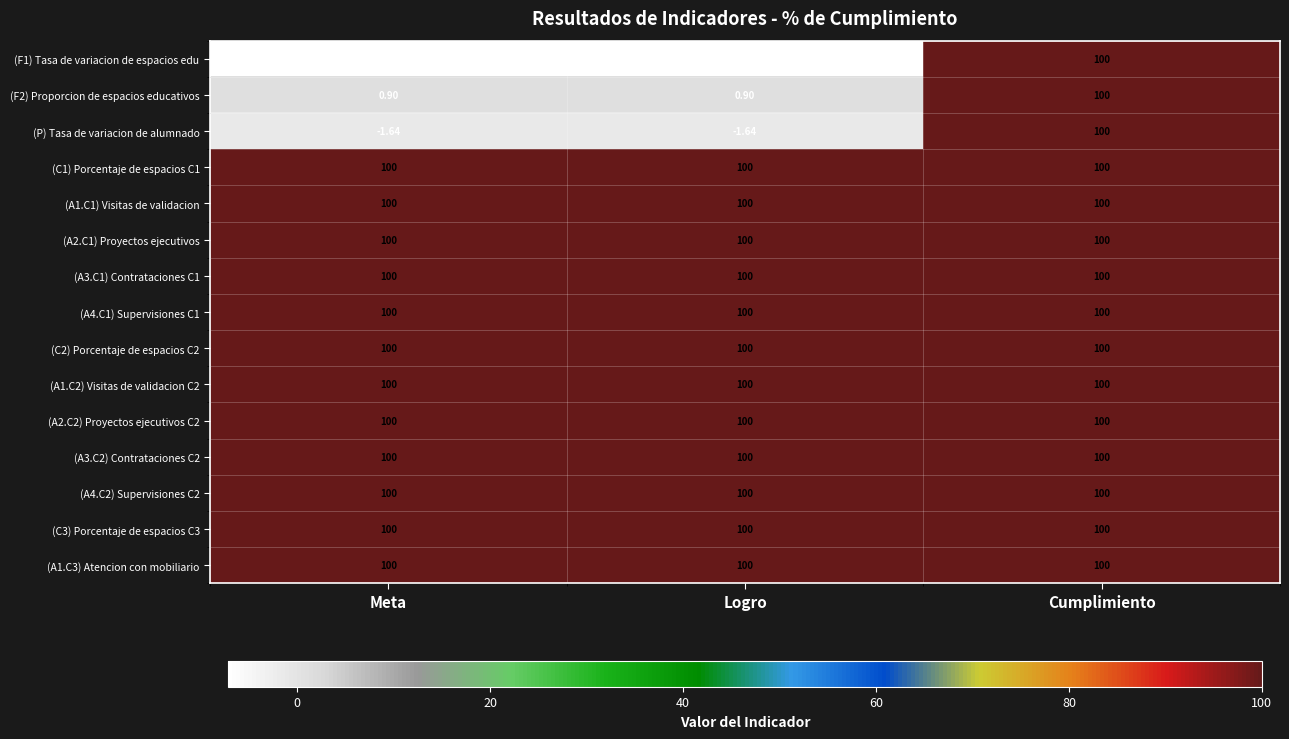

At which category is the sum across all series the highest?

Cumplimiento